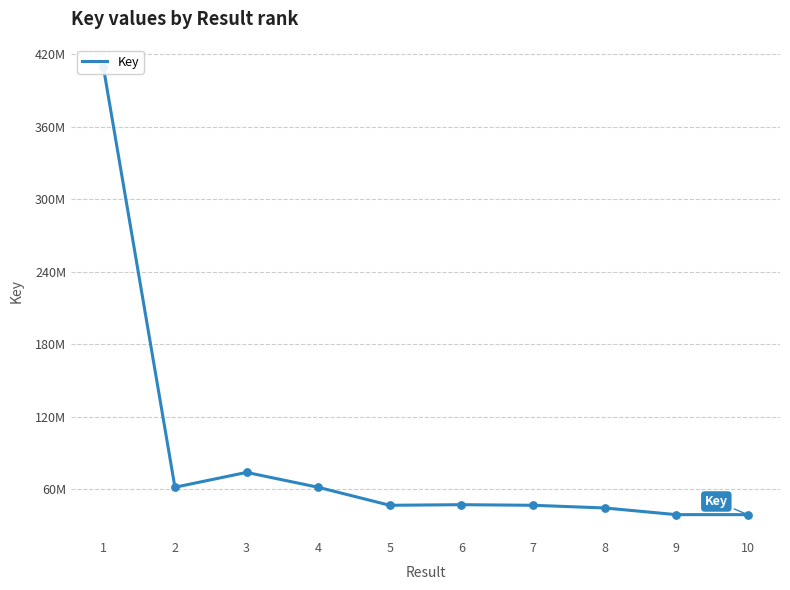

Between 3 and 2, which is larger?

3